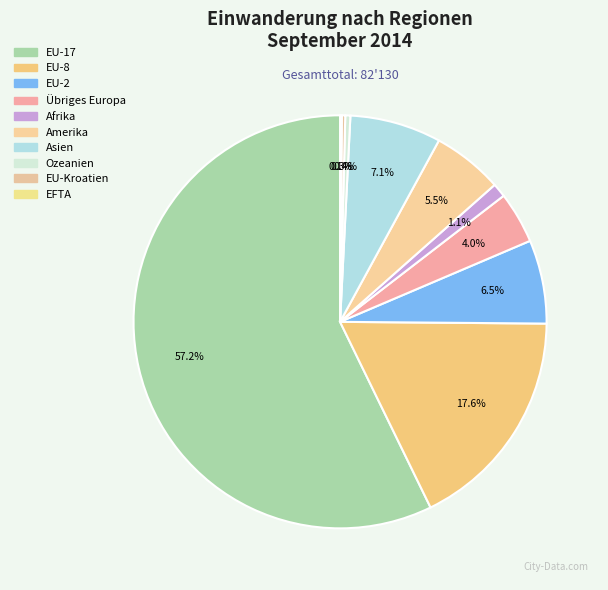

To the nearest percent, what is the average slice percentage?

10%